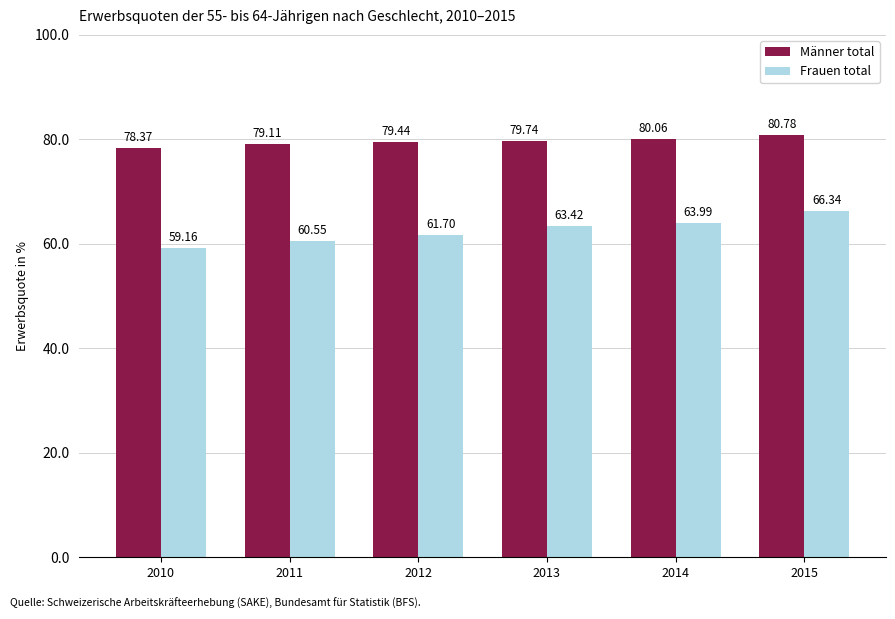

What is the difference between the Frauen total values at 2012 and 2015?

4.6